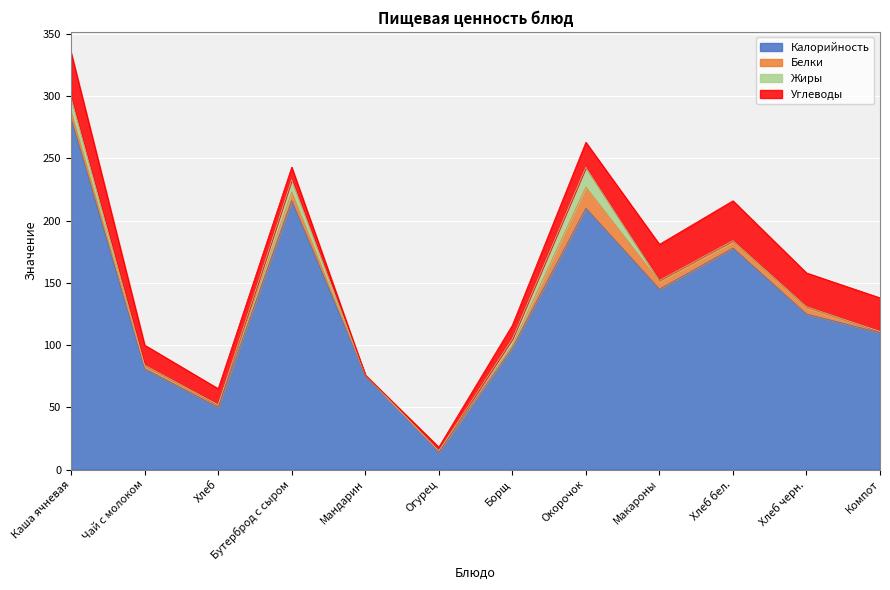

Between Каша ячневая and Мандарин, which series saw the biggest shift?

Калорийность